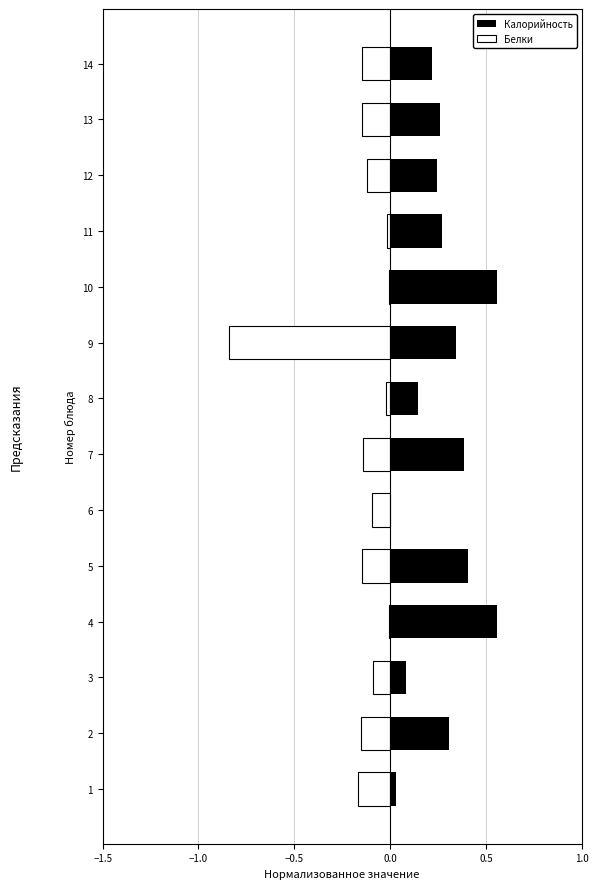

What is the value of the Белки bar at the 7th from the left?

-0.1